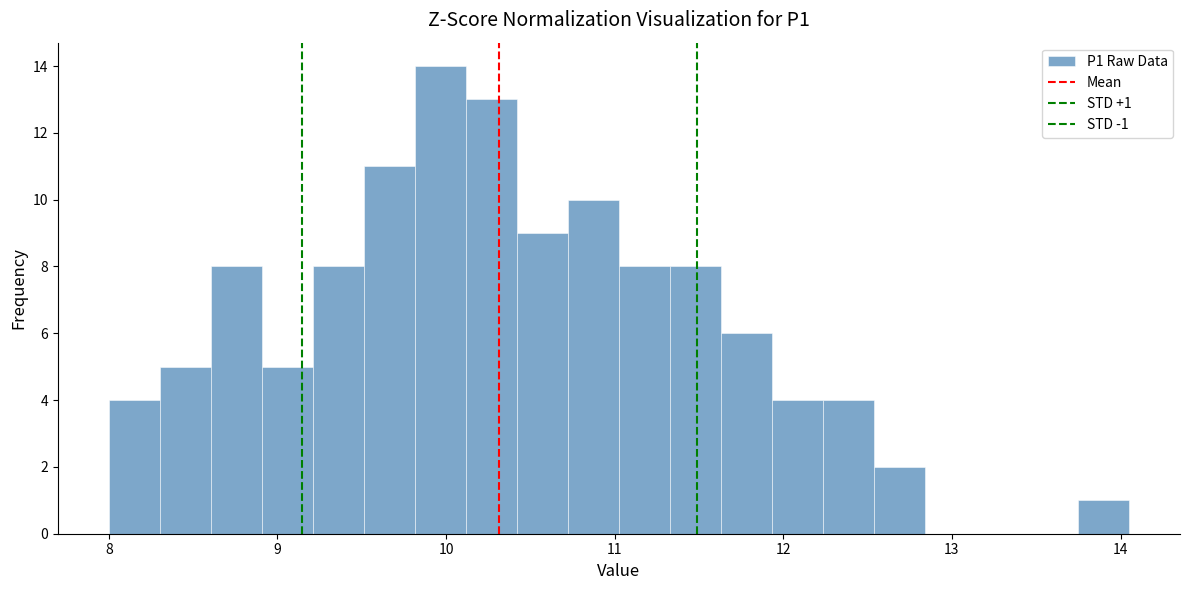

Read against the x-axis, roughly where is the centre of the tallest bar?

10.0